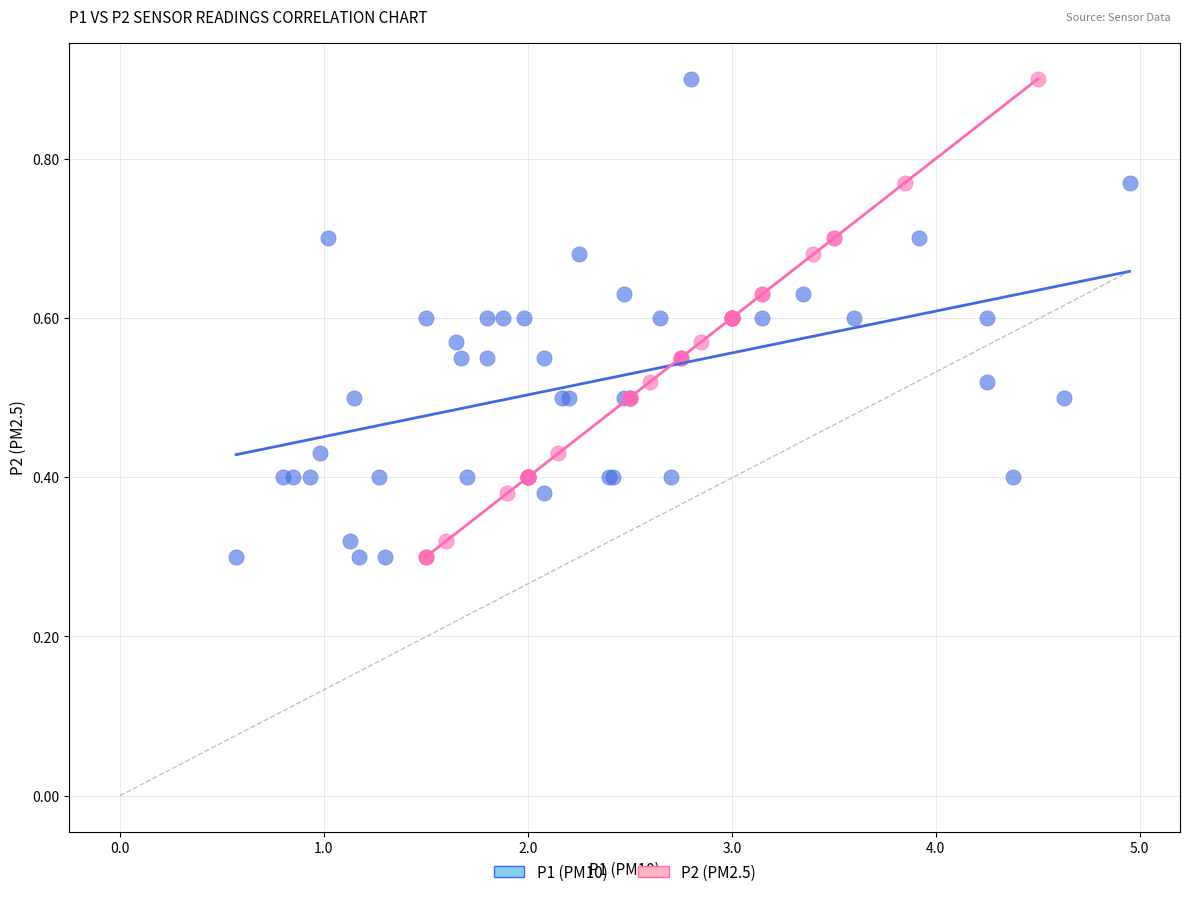

What are all the series names shown in the legend?

P1 (PM10), P2 (PM2.5)